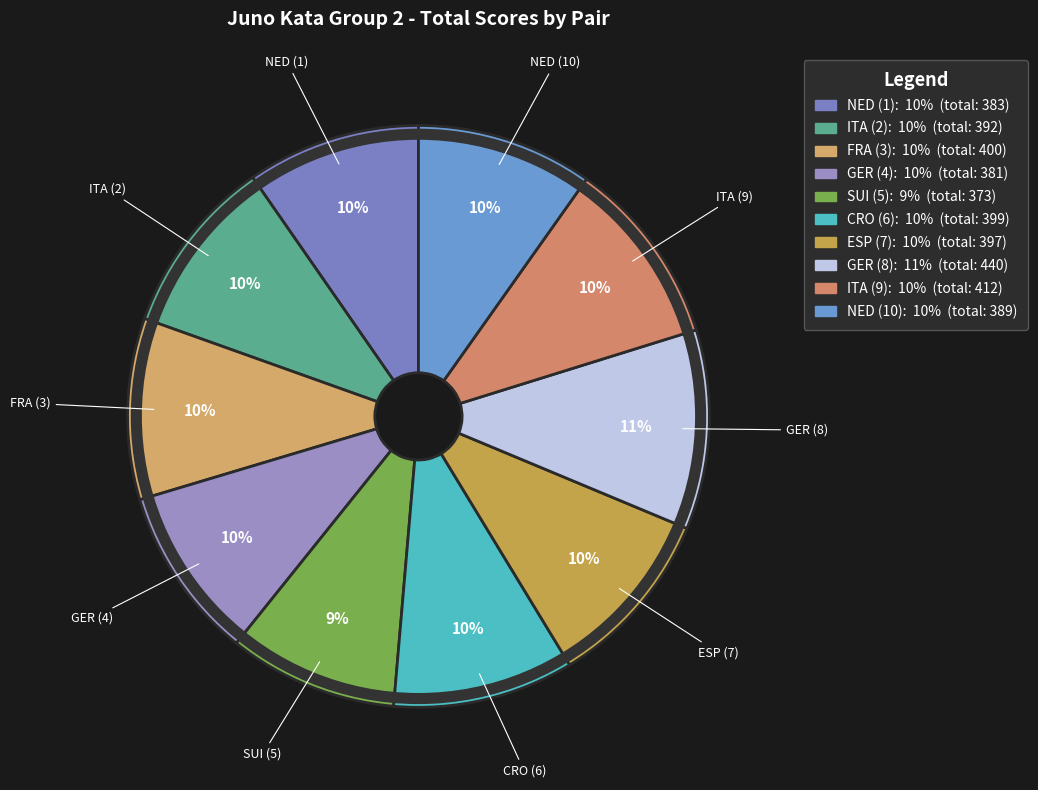

What percentage is the ESP (7) slice, to the nearest percent?

10%